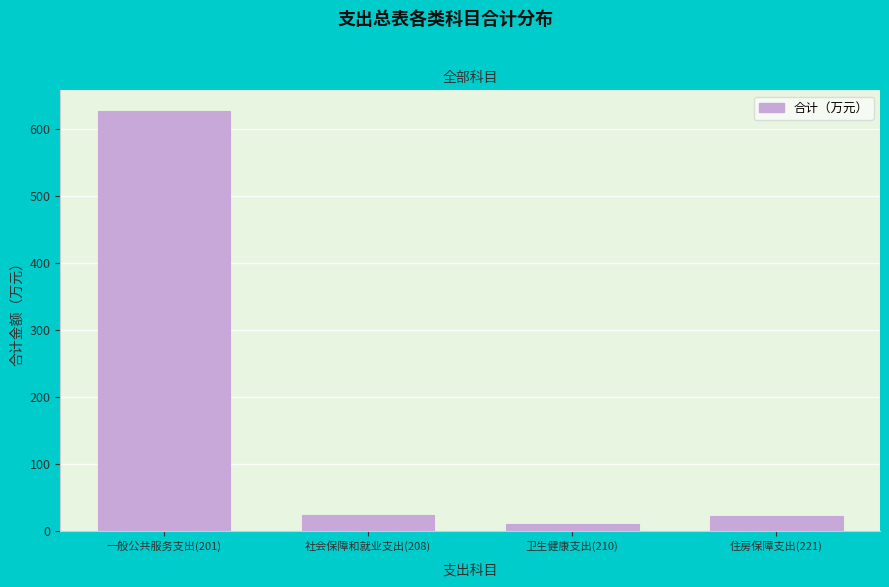

What is the change in value from 一般公共服务支出(201) to 社会保障和就业支出(208)?

-602.6